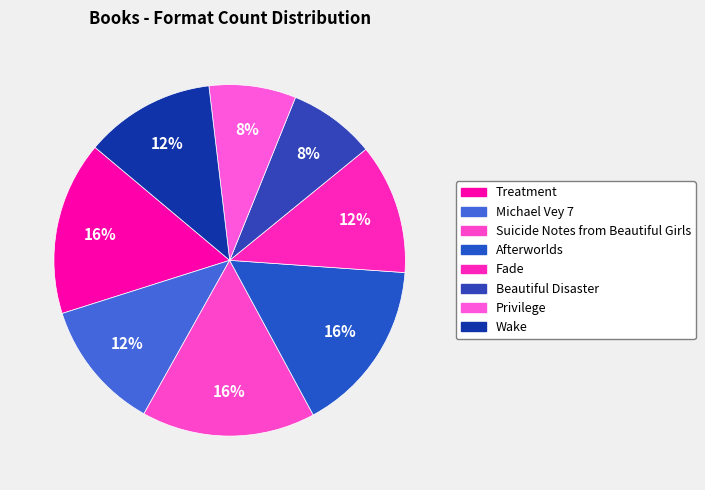

Does Suicide Notes from Beautiful Girls account for over 50% of the chart?

No